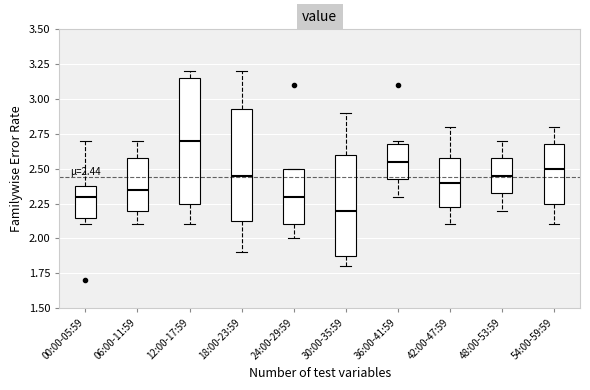

Which box has the highest median line?

12:00-17:59